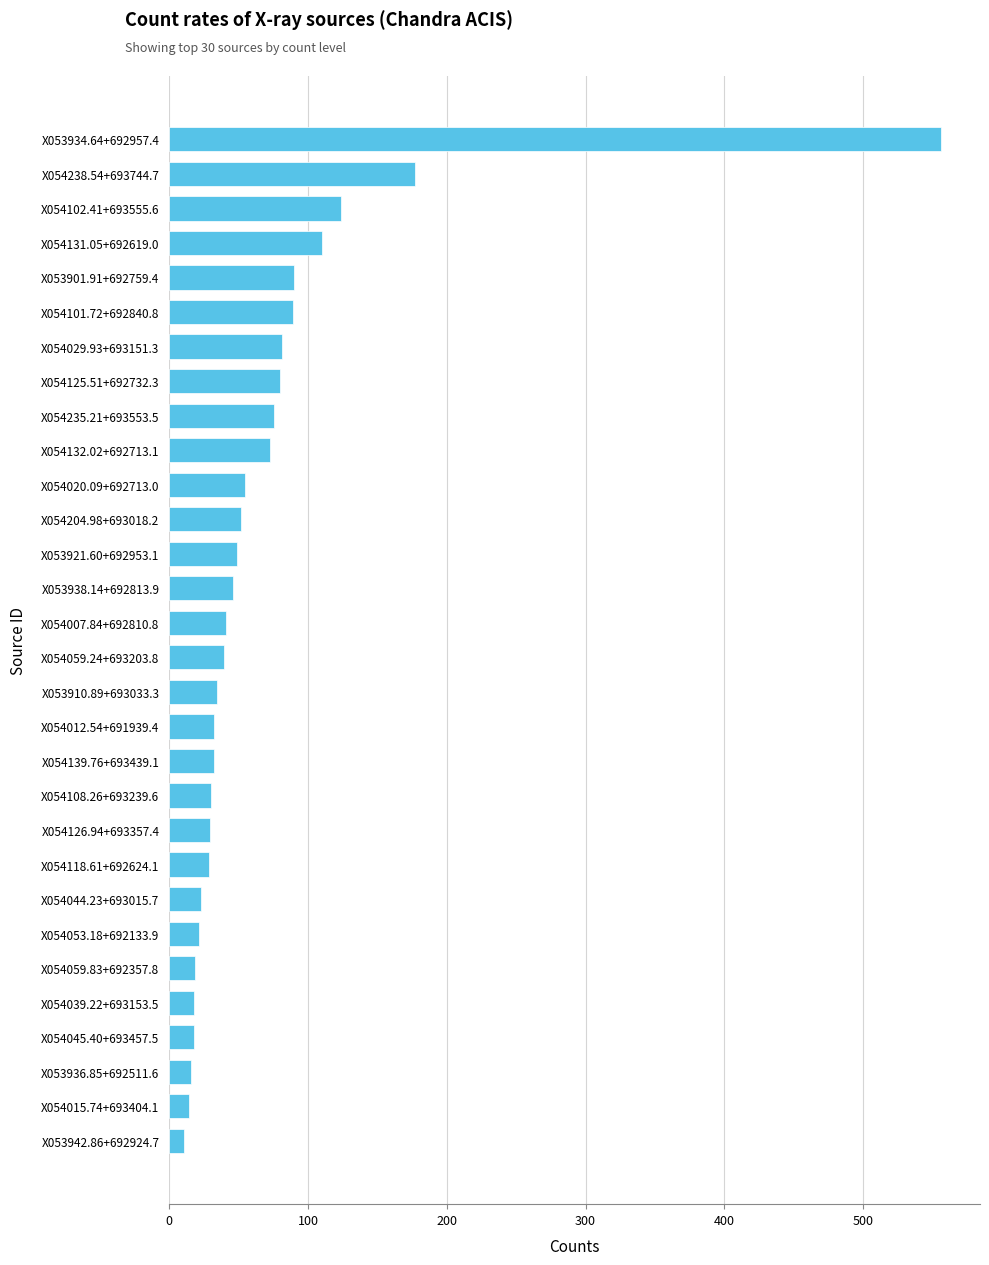

What is the difference between the maximum and minimum values?

545.3